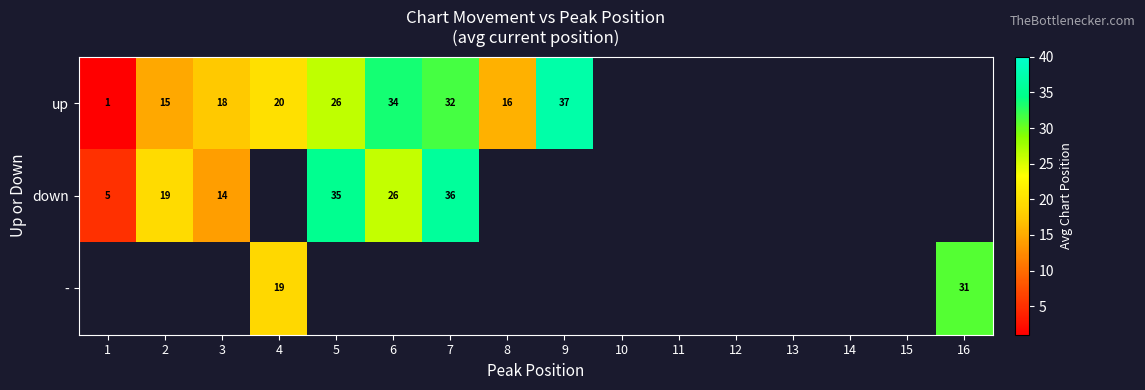

The value of down at 5 is 9. True or false?

False